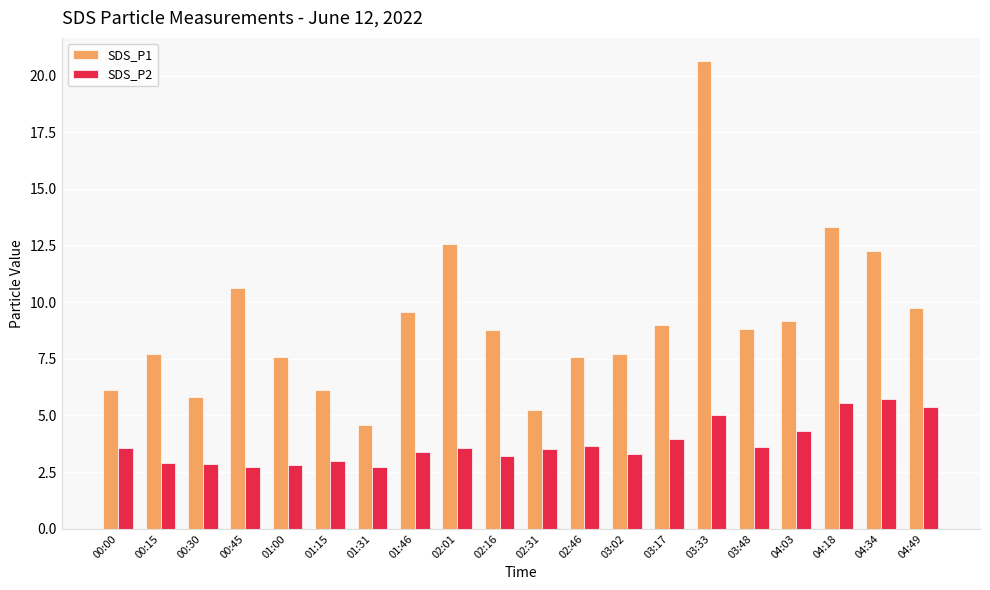

The value of SDS_P2 at 04:18 is 5.5. True or false?

True